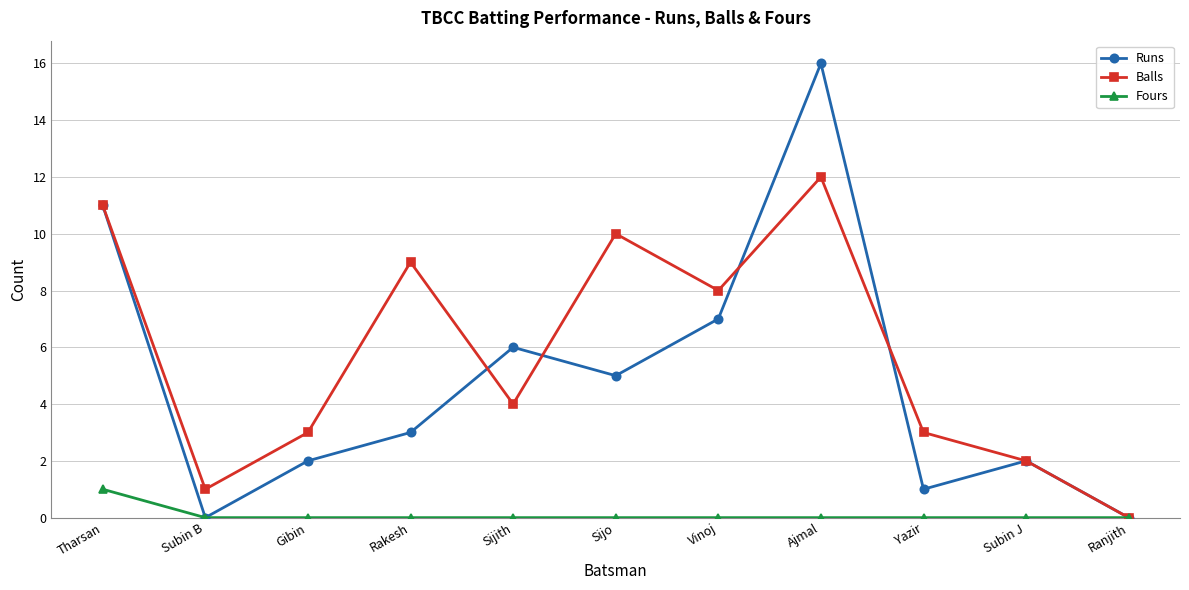

List the series in order of their overall mean, lowest first.

Fours, Runs, Balls